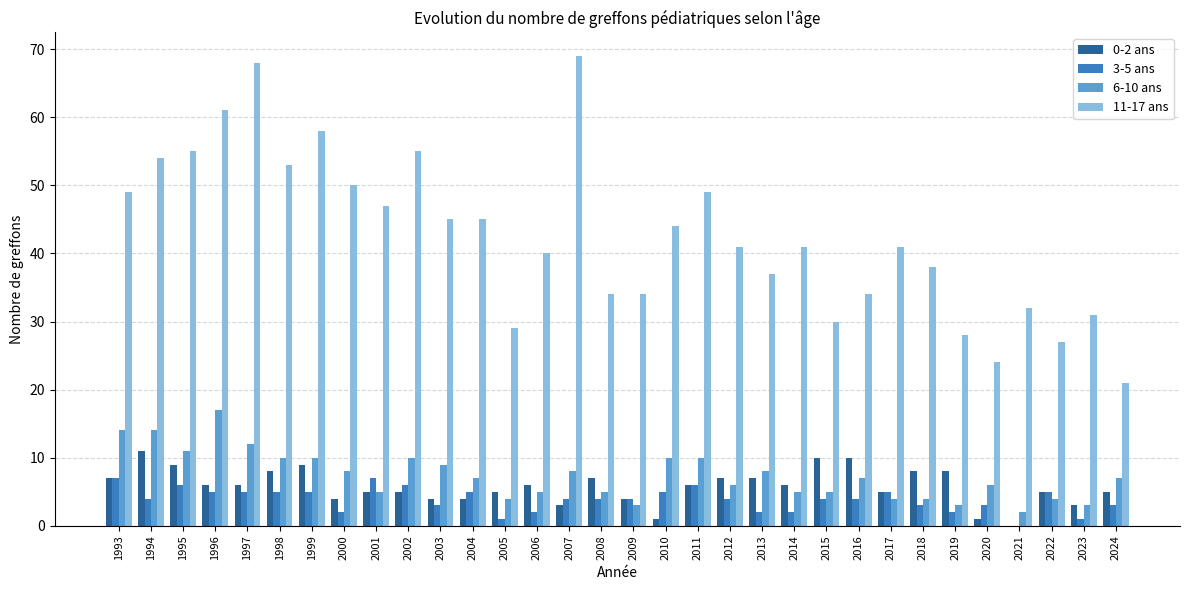

Is the value of 0-2 ans at 2022 greater than the value of 6-10 ans at 2016?

No